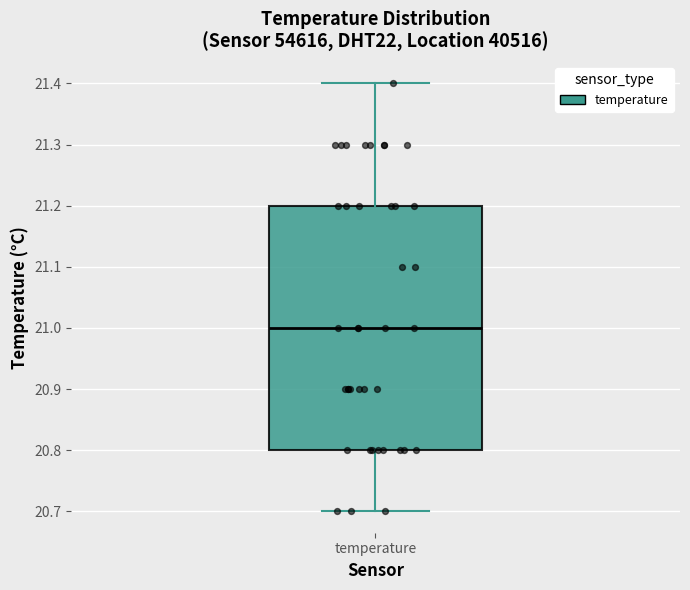

Read this box plot against the y-axis: the position of the median line, the range covered by the box, and the ends of both whiskers. The values are not printed on the chart, so give them approximately, as read against the axis.

median 21.0, box 20.8 to 21.2, whiskers 20.7 to 21.4